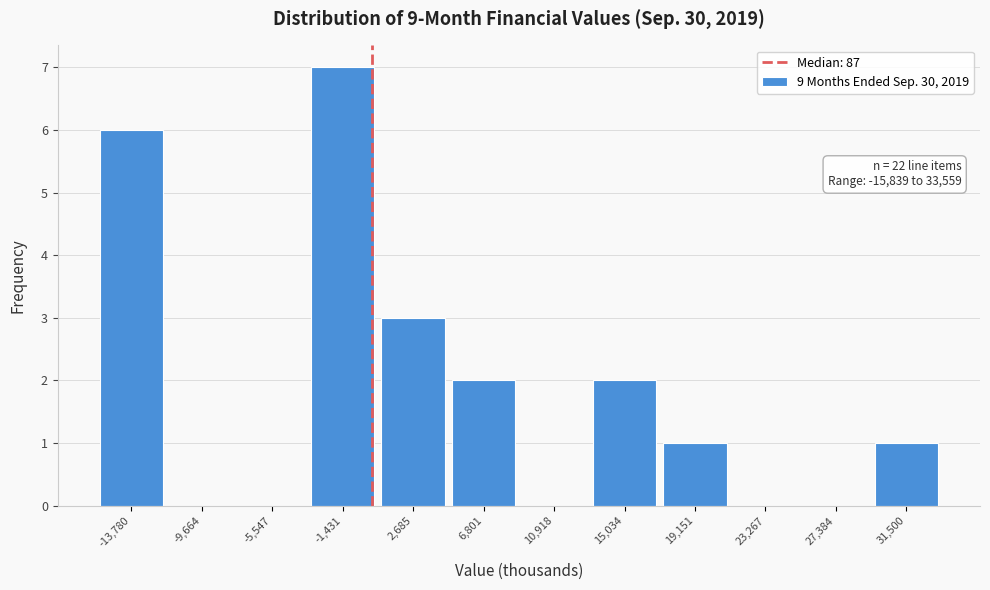

Over which range of the x-axis is the bar tallest?

-3500 to 500